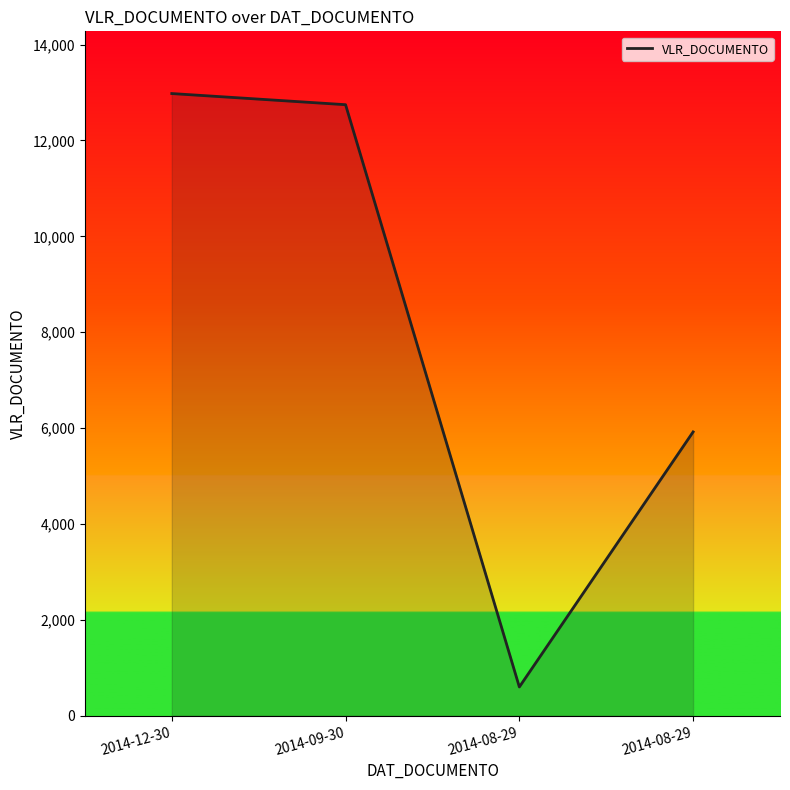

Is it true that the value at 2014-09-30 is 6758.6?

False